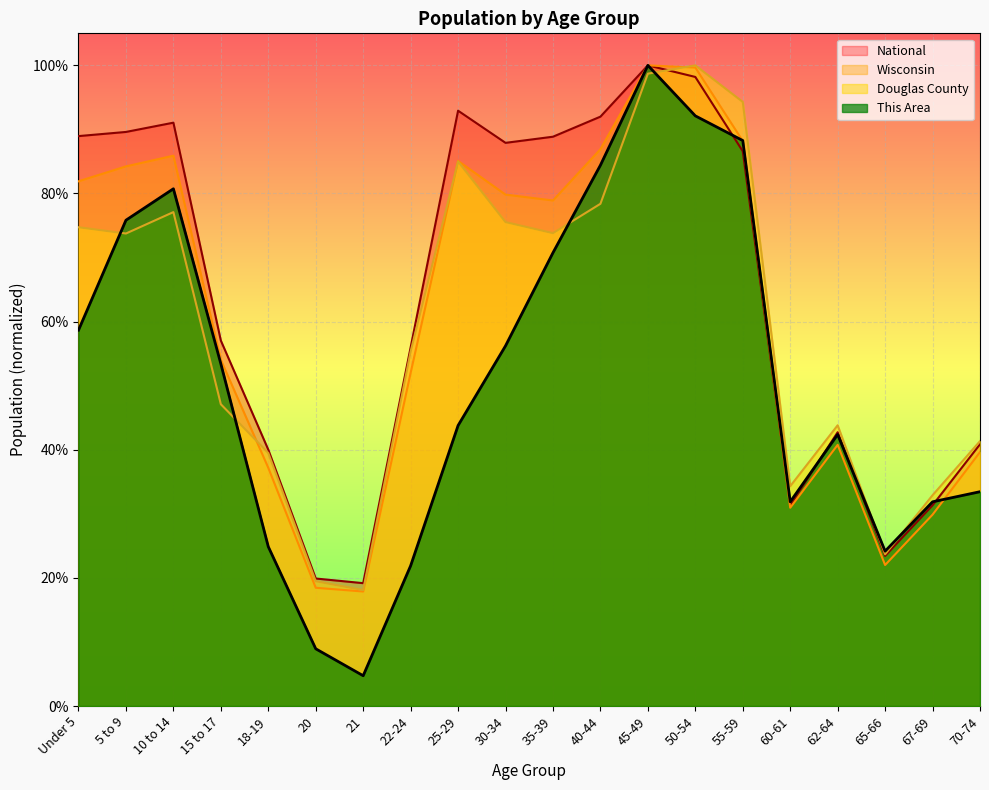

At which category is the sum across all series the highest?

45-49